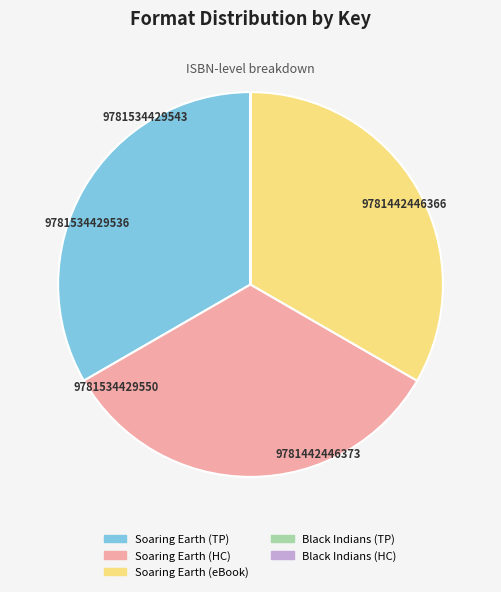

Is there any slice that represents more than half of the pie?

No